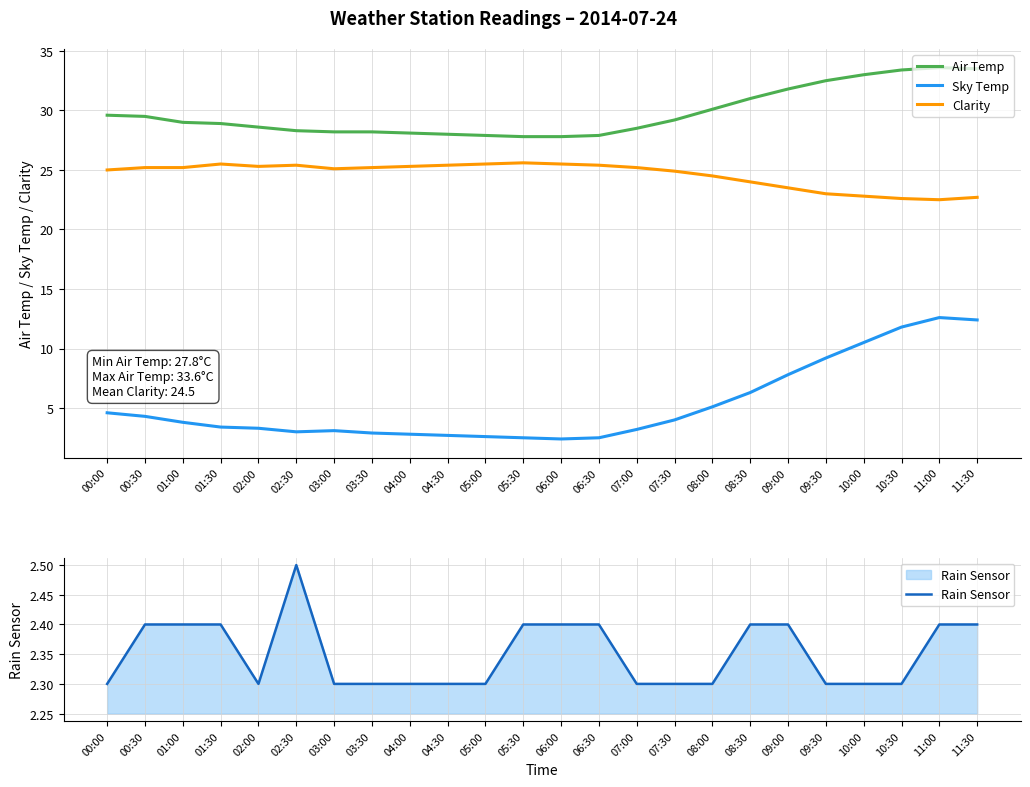

The value of Air Temp at 05:30 is 9.7. True or false?

False